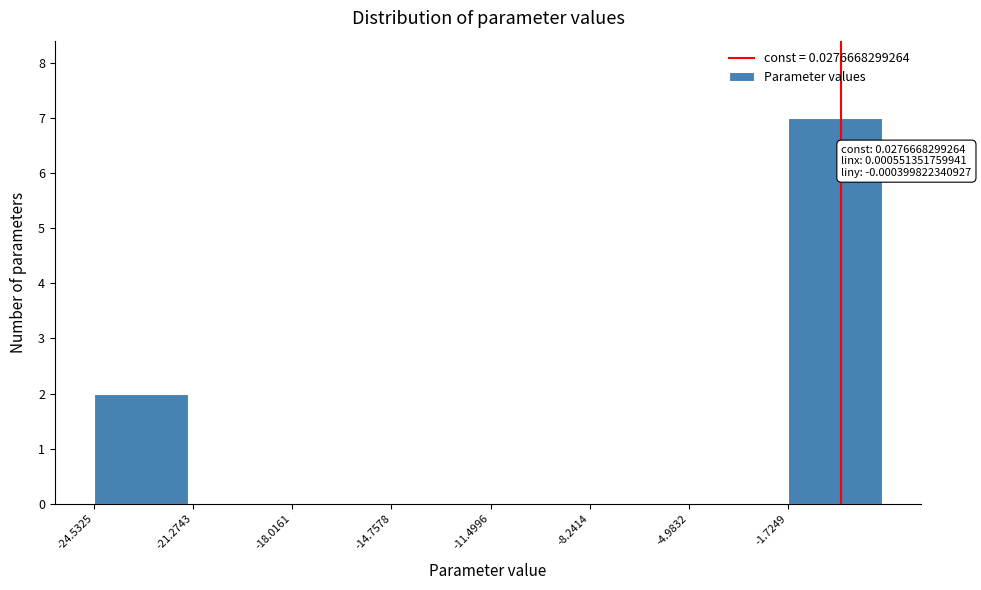

Which range on the x-axis has the tallest bar?

-1.5 to 1.5